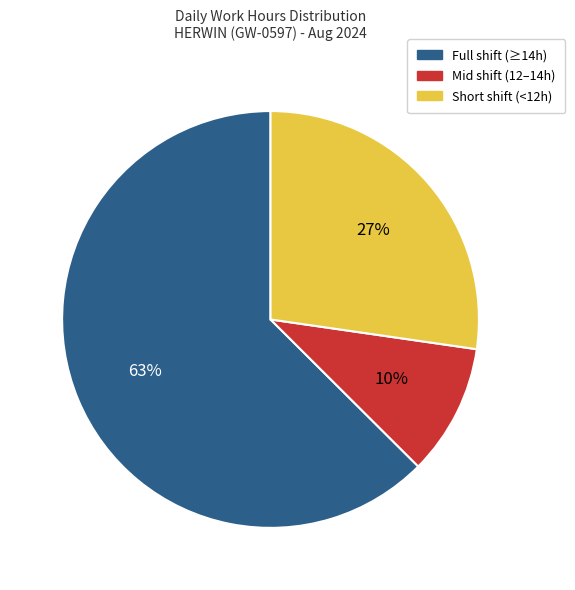

To the nearest percent, what is the average slice percentage?

33%